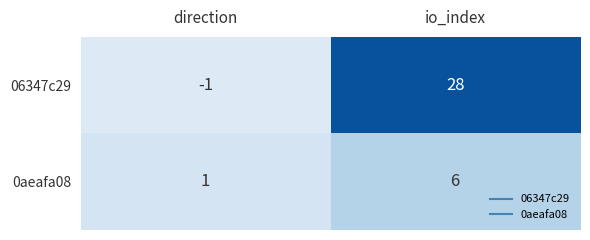

Reading right to left, list all the values displayed in this chart.

06347c29: io_index=28	direction=-1
0aeafa08: io_index=6	direction=1